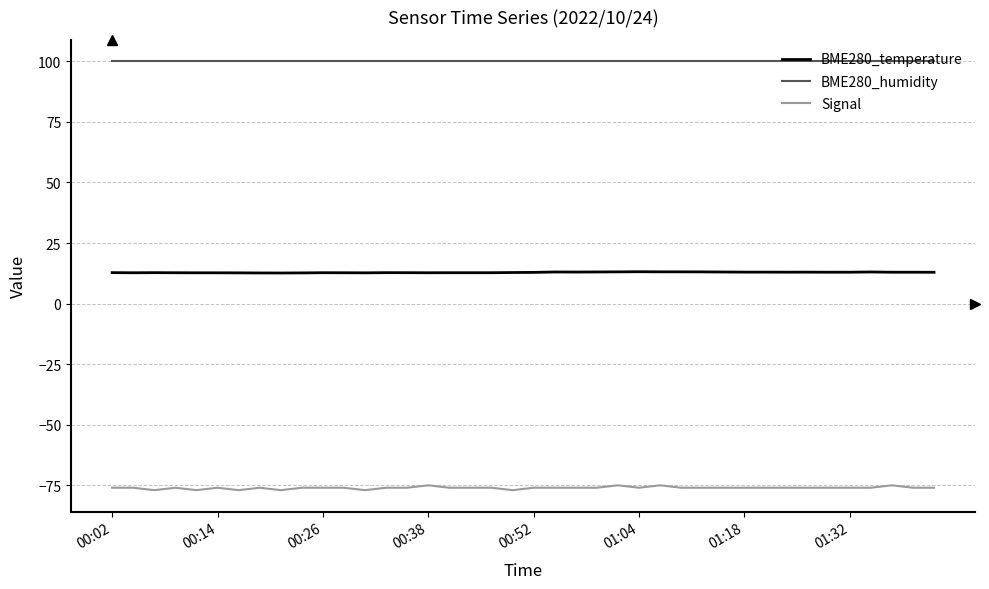

What is the minimum value shown in the chart?

-77.0